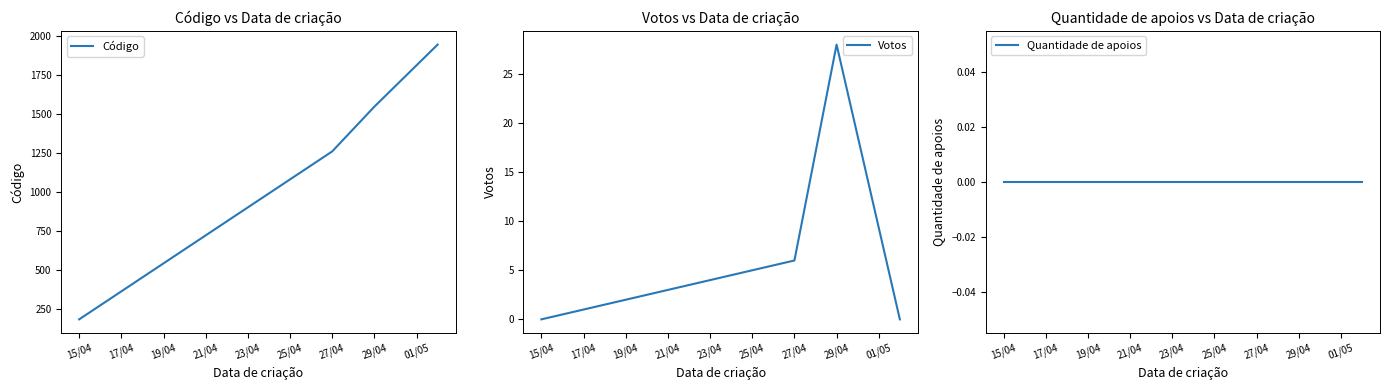

True or false: Quantidade de apoios has more than 2 points higher than both neighbors.

False